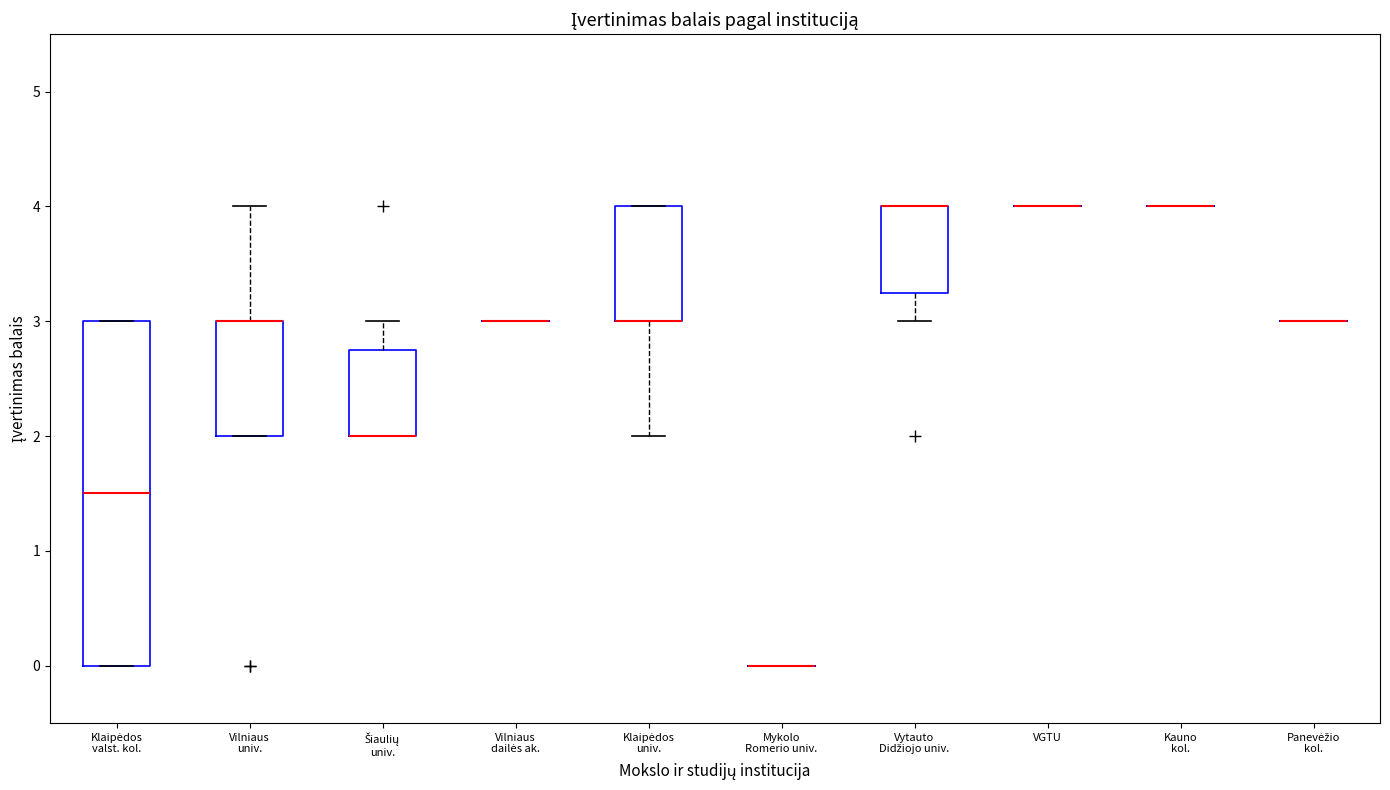

Reading left to right, transcribe this box plot: for each box, give where its median line is, the range the box spans, and where its two whiskers end, as read against the y-axis. The values are not printed on the chart, so give them approximately, as read against the axis.

Klaipėdos valst. kol.: median 1.5, box 0.0 to 3.0, whiskers 0.0 to 3.0
Vilniaus univ.: median 3.0 (drawn on the box's upper edge), box 2.0 to 3.0, whiskers 2.0 to 4.0
Šiaulių univ.: median 2.0 (drawn on the box's lower edge), box 2.0 to 2.8, whiskers 2.0 to 3.0
Vilniaus dailės ak.: box collapsed to a line at 3.0, whiskers 3.0 to 3.0
Klaipėdos univ.: median 3.0 (drawn on the box's lower edge), box 3.0 to 4.0, whiskers 2.0 to 4.0
Mykolo Romerio univ.: box collapsed to a line at 0.0, whiskers 0.0 to 0.0
Vytauto Didžiojo univ.: median 4.0 (drawn on the box's upper edge), box 3.3 to 4.0, whiskers 3.0 to 4.0
VGTU: box collapsed to a line at 4.0, whiskers 4.0 to 4.0
Kauno kol.: box collapsed to a line at 4.0, whiskers 4.0 to 4.0
Panevėžio kol.: box collapsed to a line at 3.0, whiskers 3.0 to 3.0